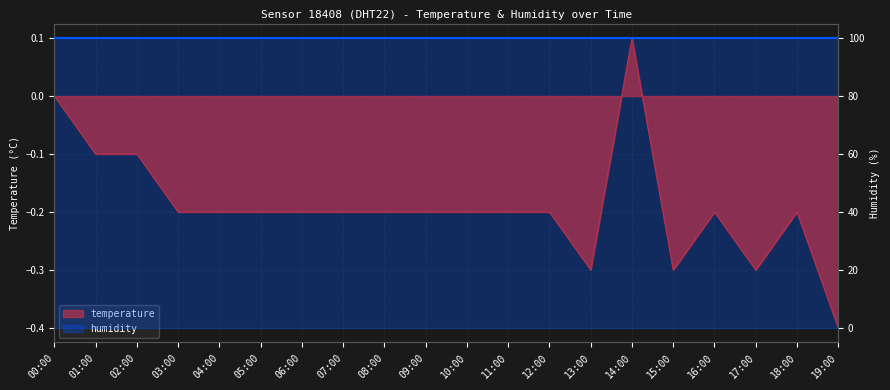

What is the label of the 7th point from the right?

13:00